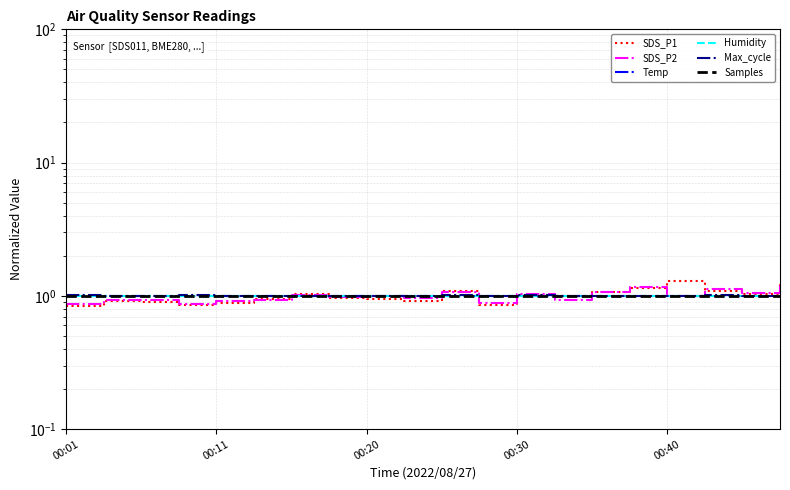

Where do Samples and SDS_P1 first cross each other?

5 and 6